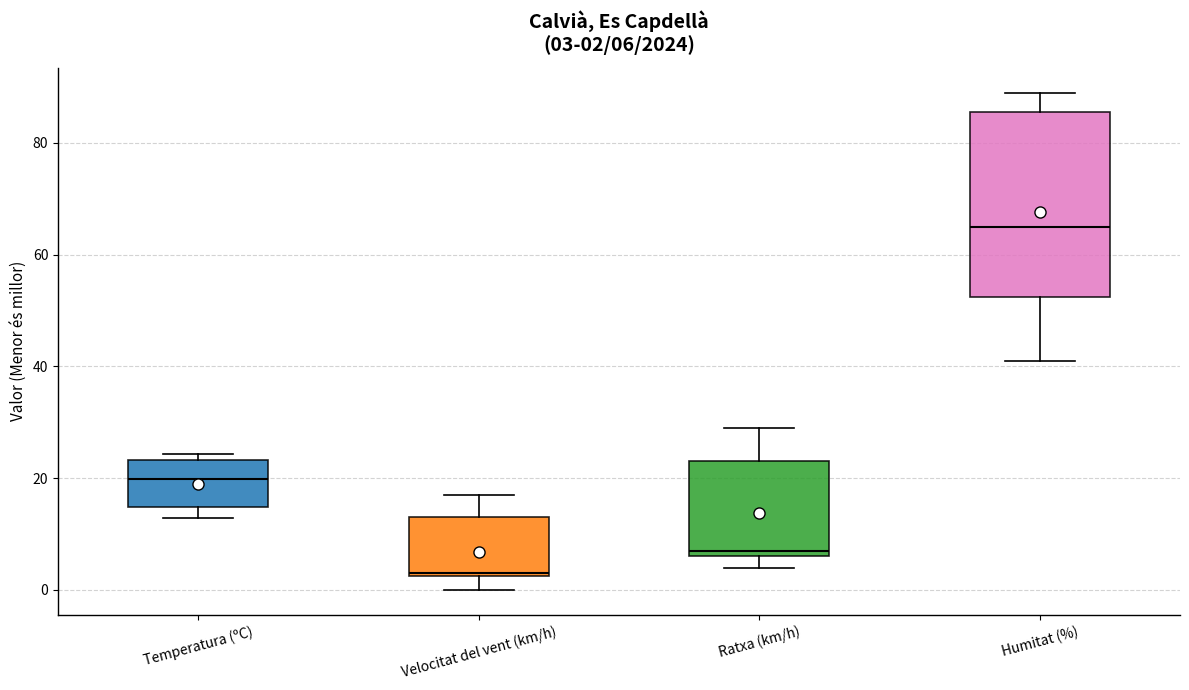

Which box's median line is the lowest?

Velocitat del vent (km/h)